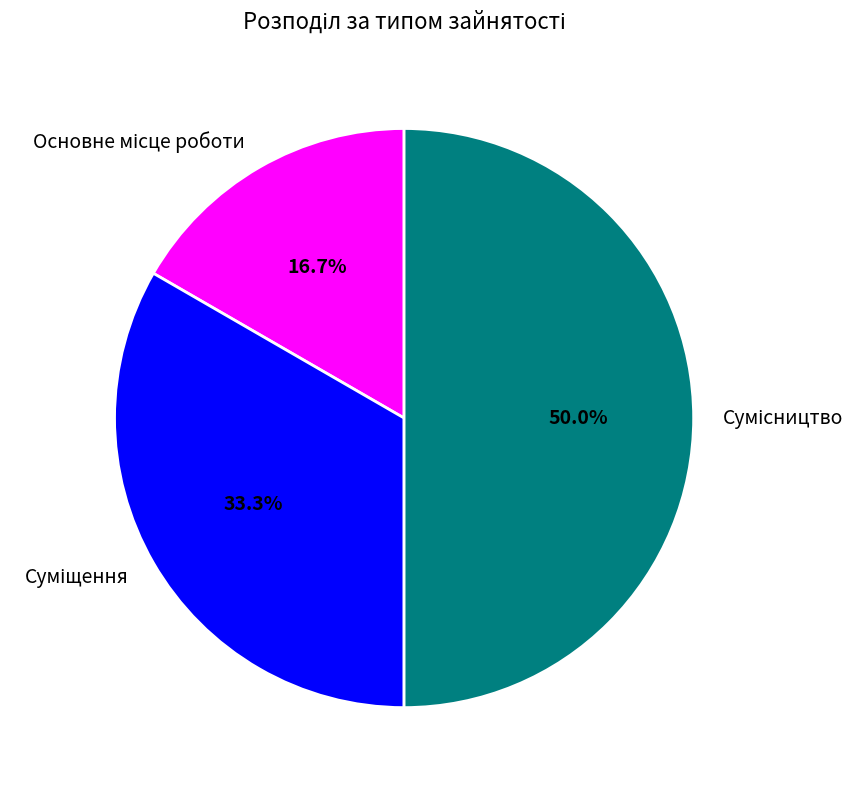

How many segments does this pie chart have?

3